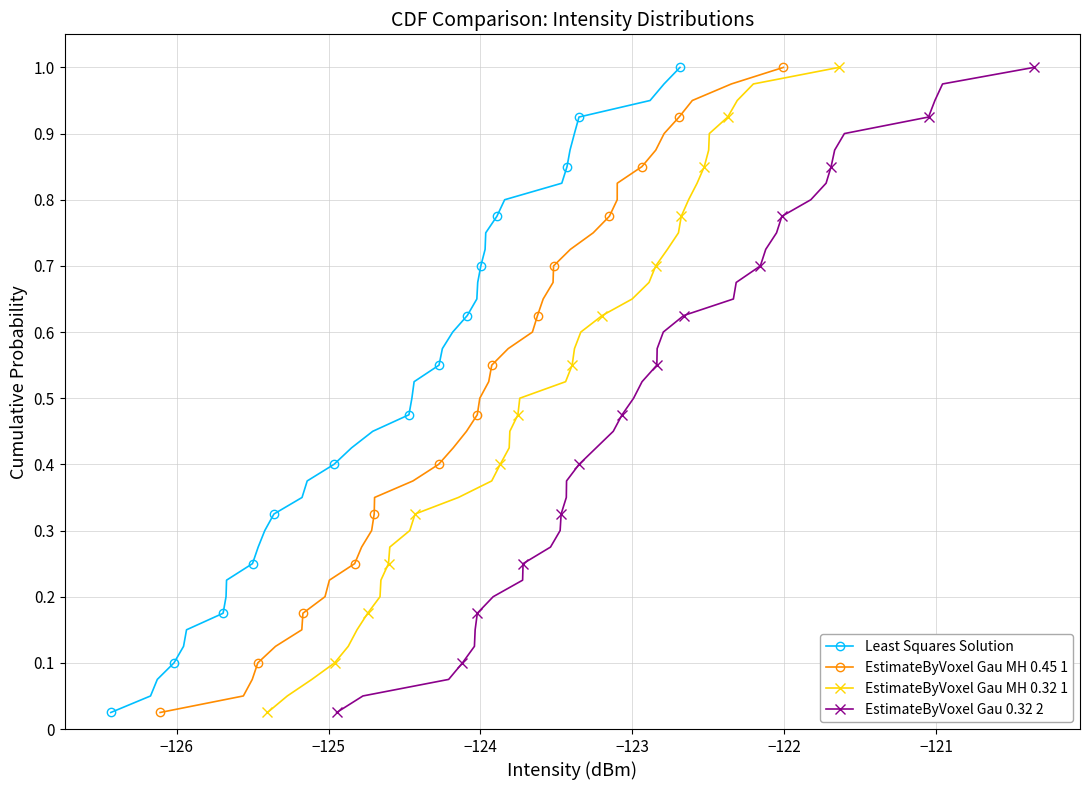

Reading left to right, transcribe all the data shown in this chart.

Least Squares Solution: 0.0	0.1	0.1	0.1	0.1	0.1	0.2	0.2	0.2	0.2	0.3	0.3	0.3	0.3	0.4	0.4	0.4	0.5	0.5	0.5	0.5	0.6	0.6	0.6	0.6	0.7	0.7	0.7	0.7	0.8	0.8	0.8	0.8	0.8	0.9	0.9	0.9	0.9	1.0	1.0
EstimateByVoxel Gau MH 0.45 1: 0.0	0.1	0.1	0.1	0.1	0.1	0.2	0.2	0.2	0.2	0.3	0.3	0.3	0.3	0.4	0.4	0.4	0.5	0.5	0.5	0.5	0.6	0.6	0.6	0.6	0.7	0.7	0.7	0.7	0.8	0.8	0.8	0.8	0.8	0.9	0.9	0.9	0.9	1.0	1.0
EstimateByVoxel Gau MH 0.32 1: 0.0	0.1	0.1	0.1	0.1	0.1	0.2	0.2	0.2	0.2	0.3	0.3	0.3	0.3	0.4	0.4	0.4	0.5	0.5	0.5	0.5	0.6	0.6	0.6	0.6	0.7	0.7	0.7	0.7	0.8	0.8	0.8	0.8	0.8	0.9	0.9	0.9	0.9	1.0	1.0
EstimateByVoxel Gau 0.32 2: 0.0	0.1	0.1	0.1	0.1	0.1	0.2	0.2	0.2	0.2	0.3	0.3	0.3	0.3	0.4	0.4	0.4	0.5	0.5	0.5	0.5	0.6	0.6	0.6	0.6	0.7	0.7	0.7	0.7	0.8	0.8	0.8	0.8	0.8	0.9	0.9	0.9	0.9	1.0	1.0